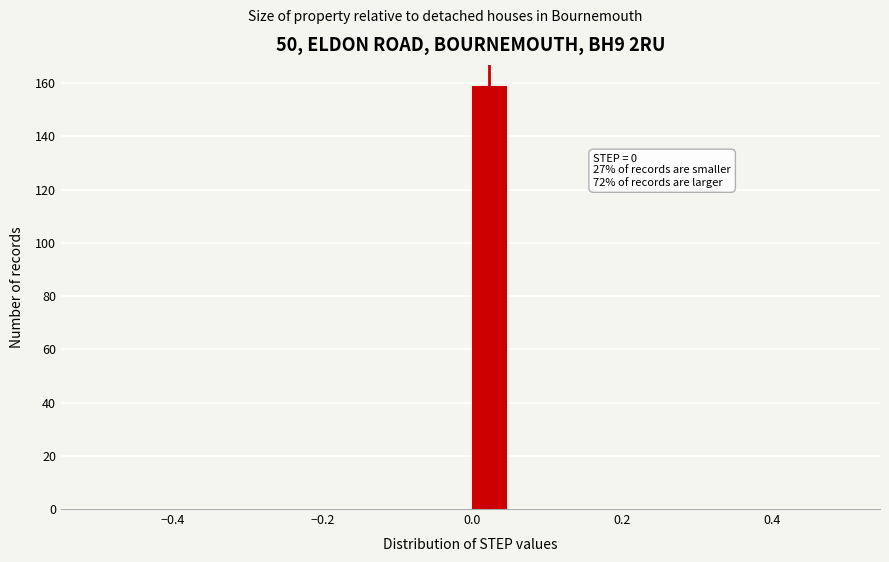

Around what value on the x-axis is the tallest bar? Give the approximate position of its centre, as read against the axis.

0.02